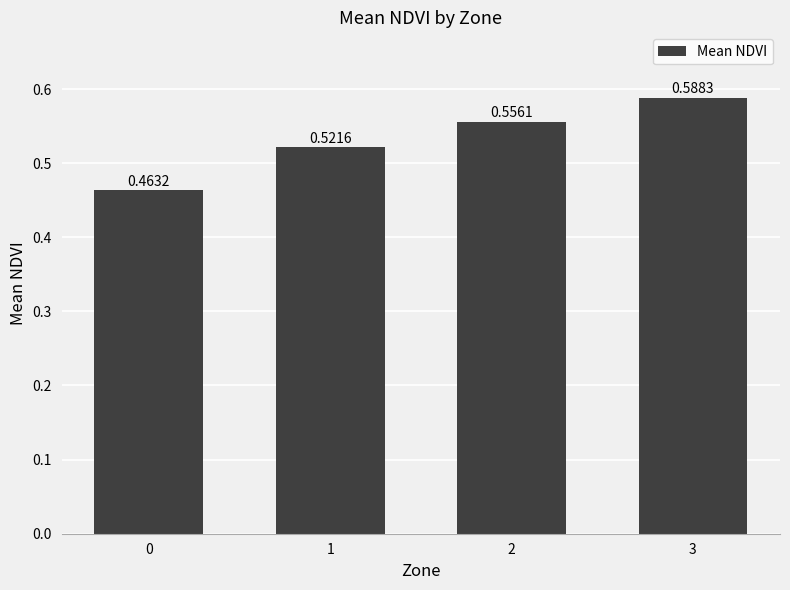

List the labels in order of value, largest first.

3, 2, 1, 0